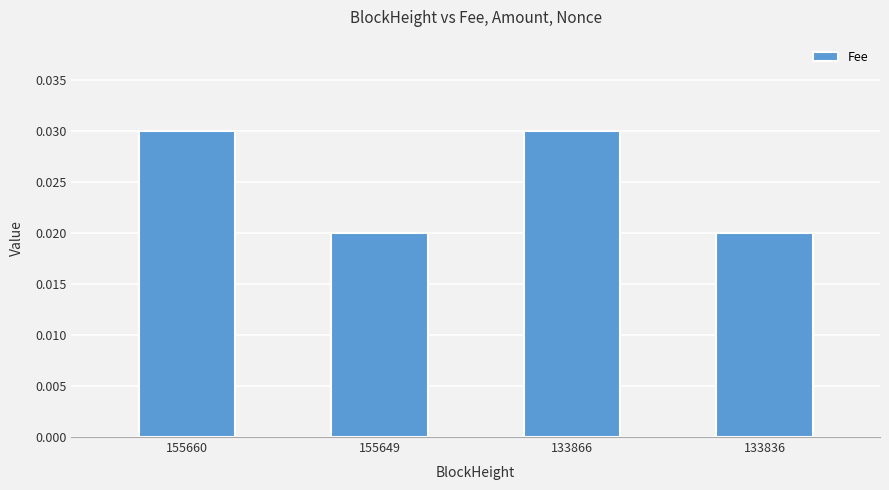

How many bars are there in total?

4